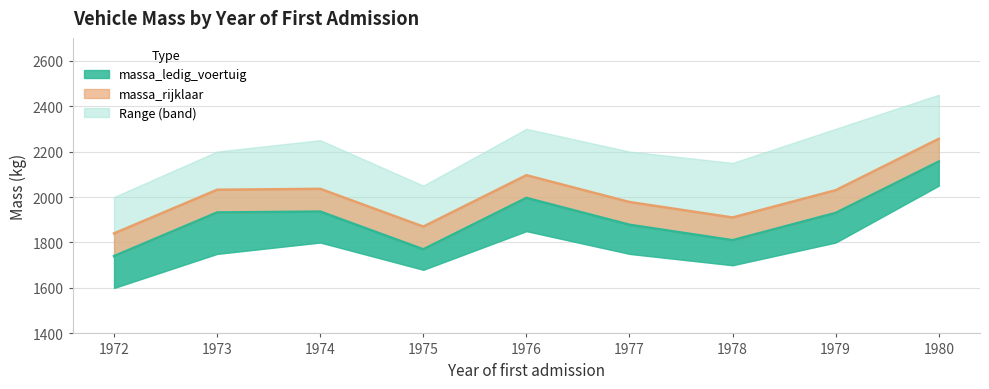

Where is the first local minimum for massa_rijklaar?

1975